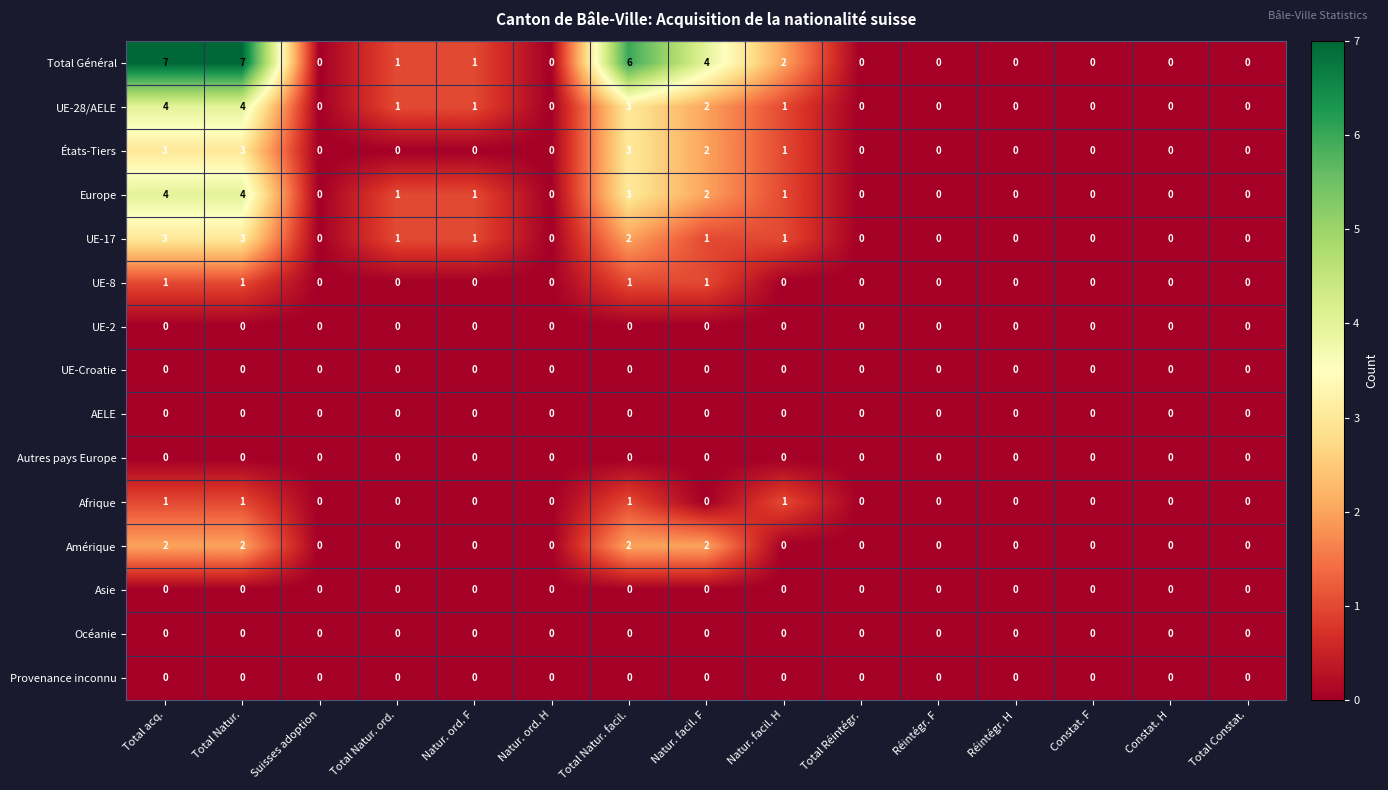

What is the sum of all Europe values?

16